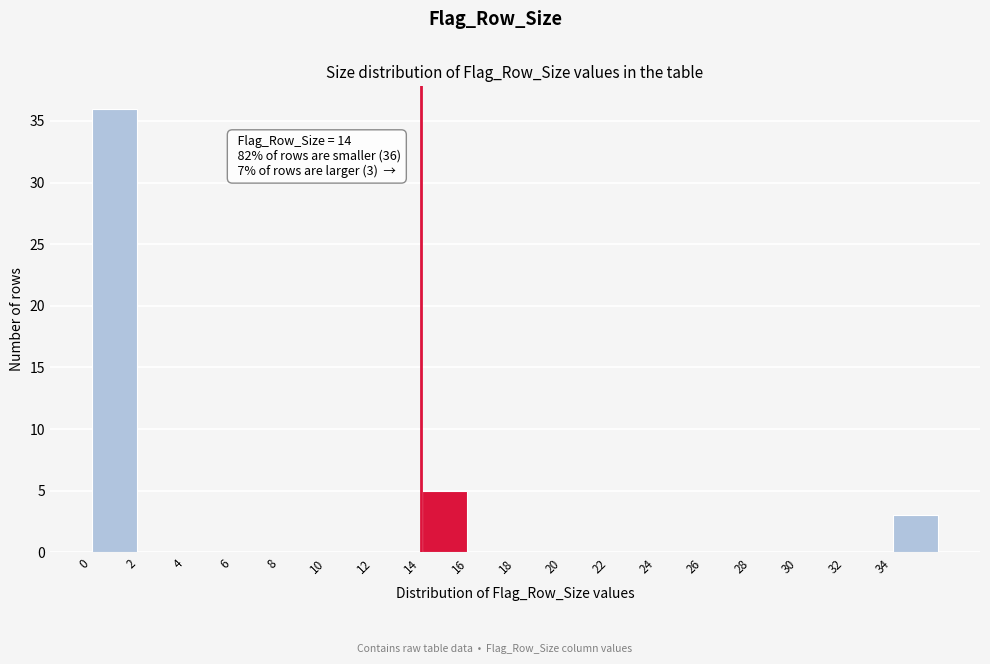

Which range on the x-axis has the tallest bar?

0 to 2